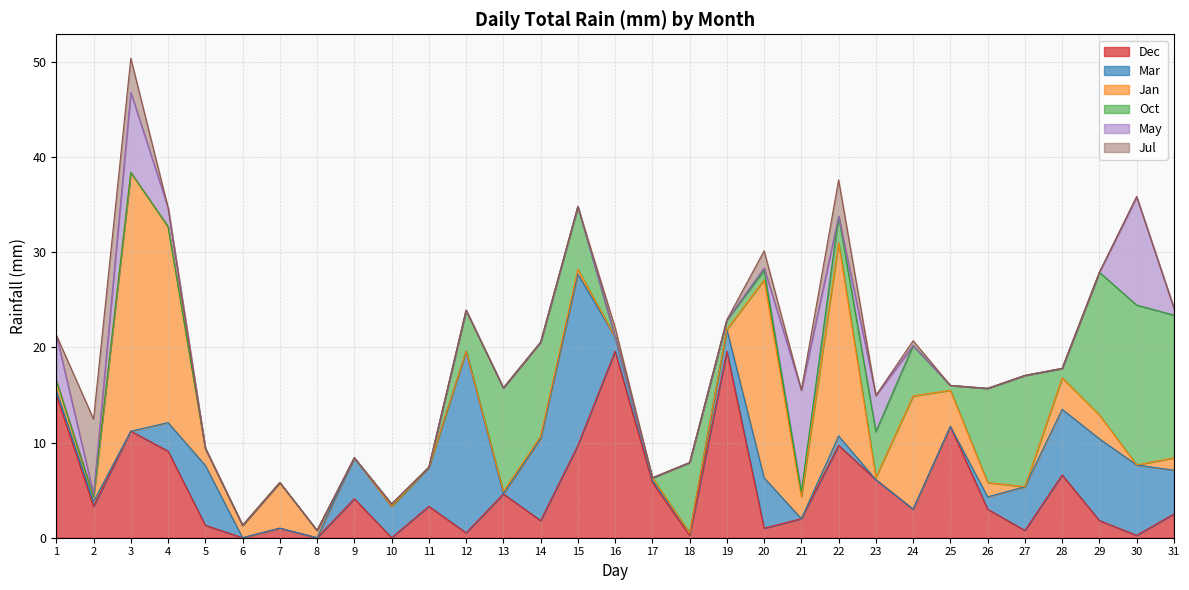

At 19, list the series in order from largest to smallest.

Dec, Mar, Oct, Jan, May, Jul